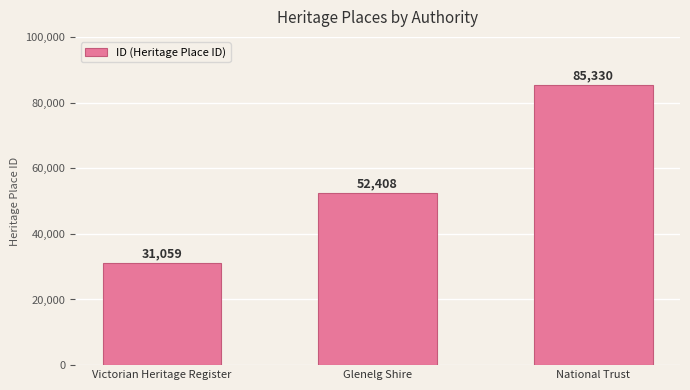

What is the average value?

56266